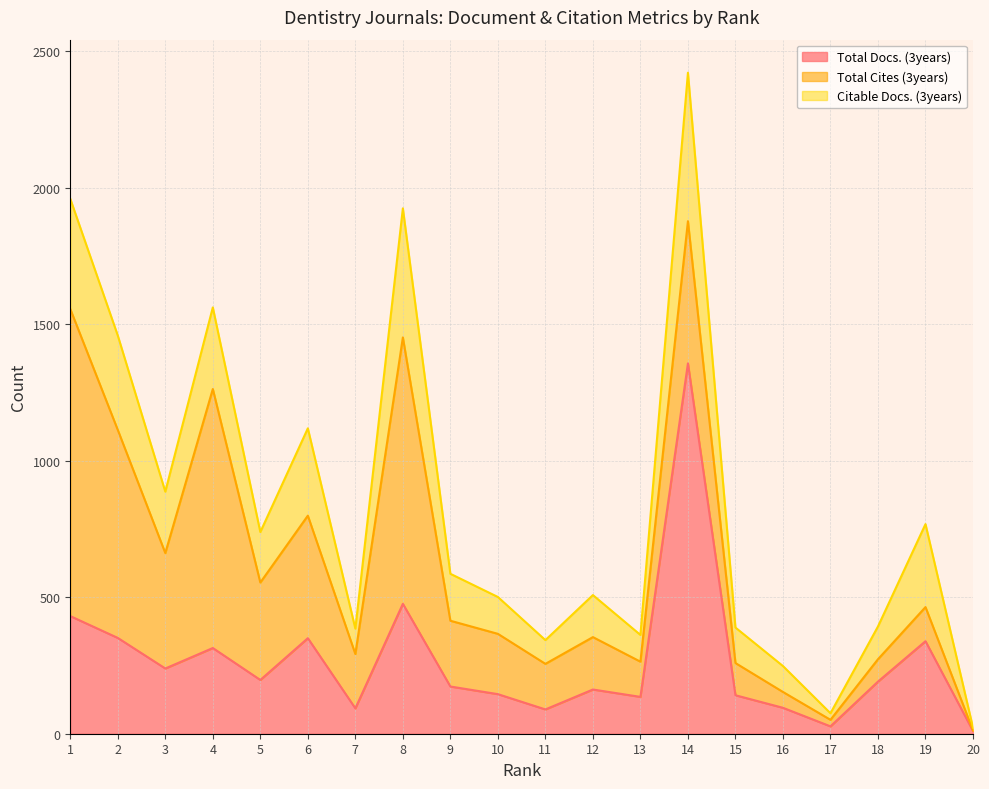

Which has a higher value, 10 or 16?

10